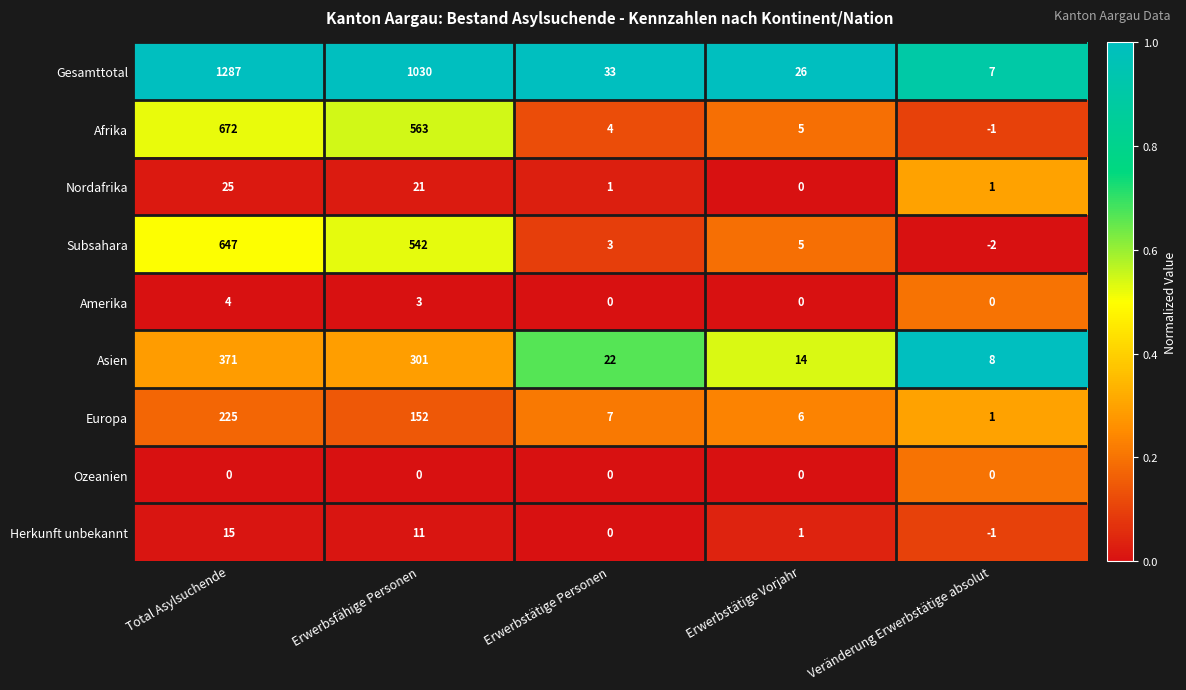

What is the approximate value of Herkunft unbekannt at Total Asylsuchende, to the nearest 10?

20